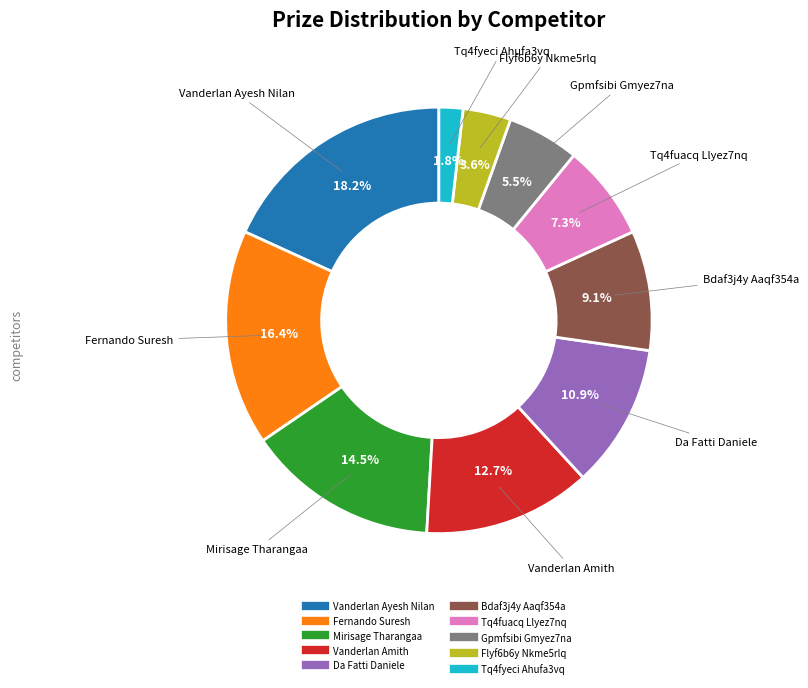

How many segments does this pie chart have?

10